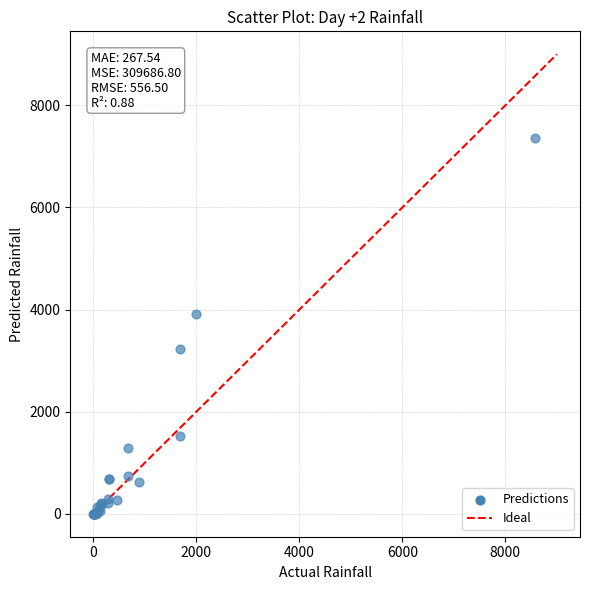

What Y value in the scatter plot is closest to 3684?

3921.2